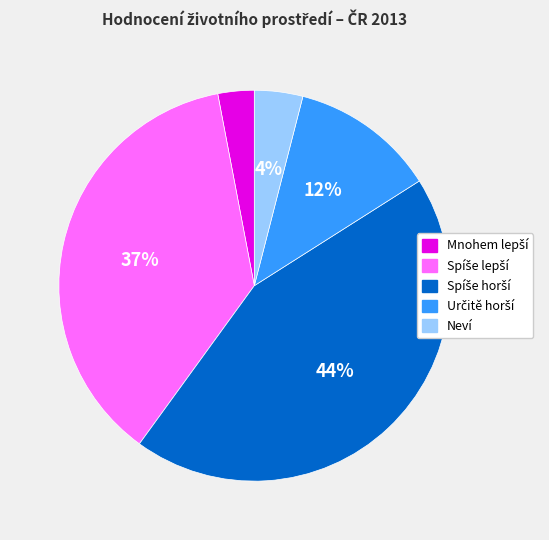

The Neví slice represents 4% of the pie. True or false?

True